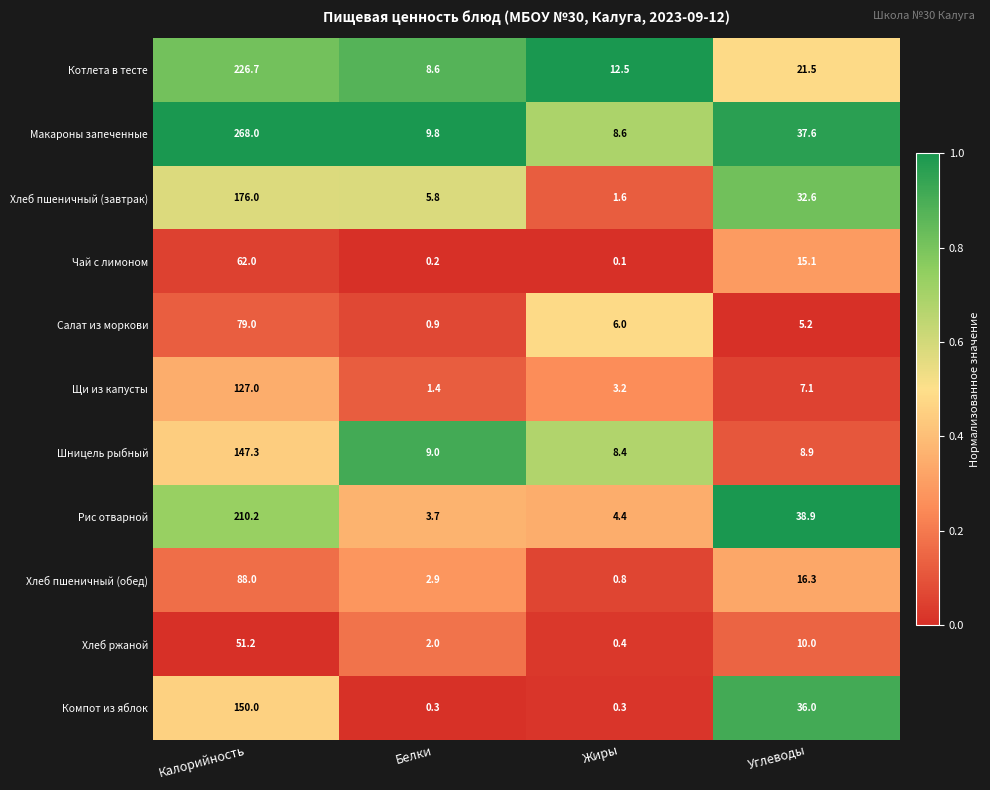

At which label is Хлеб пшеничный (завтрак) closest to 88?

Углеводы